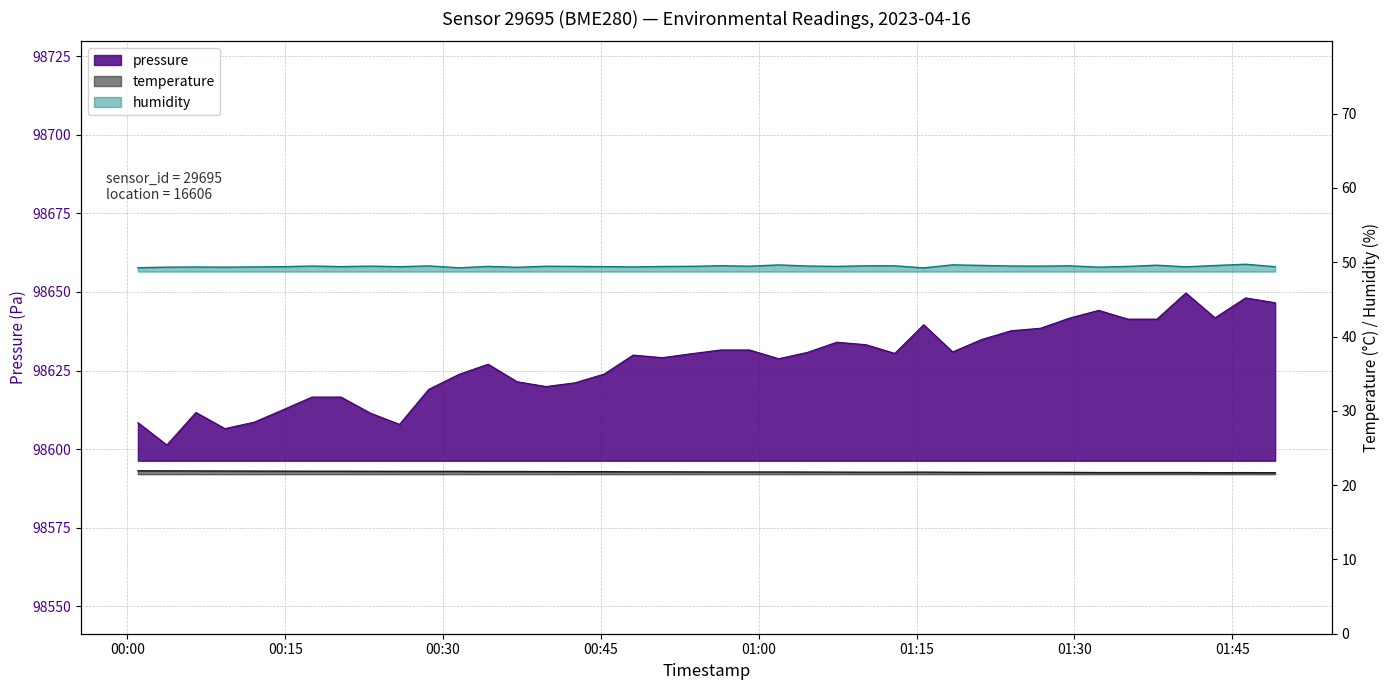

True or false: temperature and pressure intersect in this chart.

False